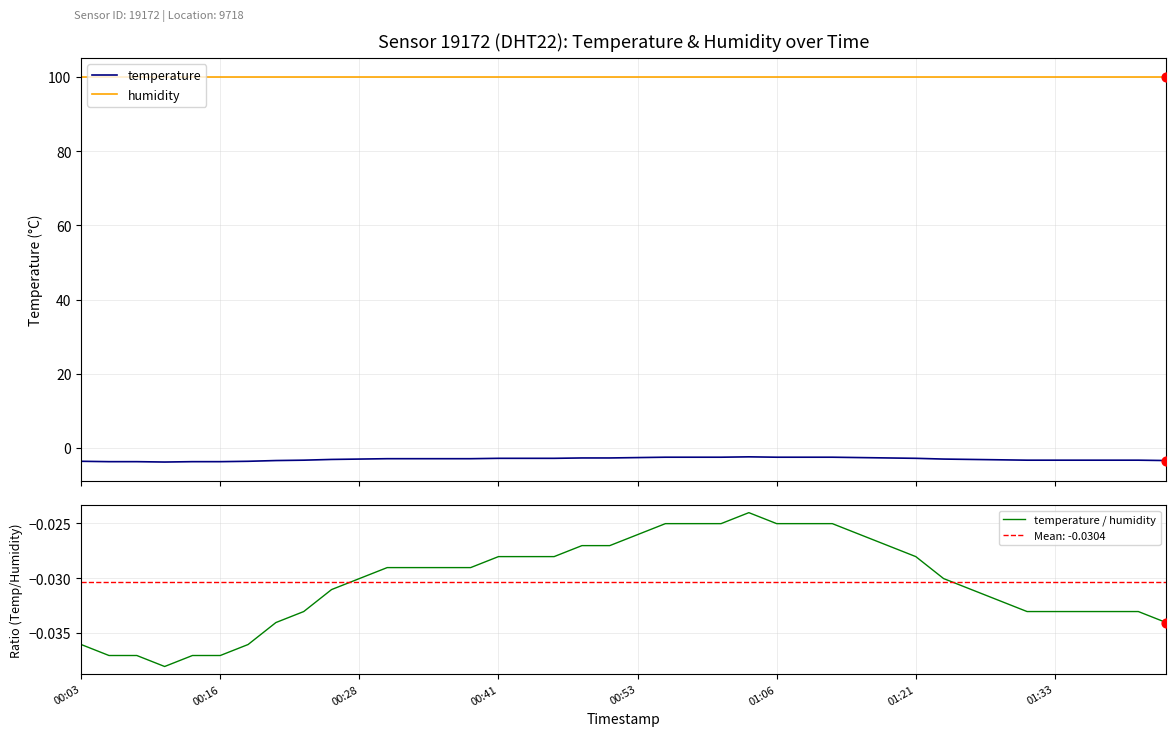

Is the value of temperature / humidity at 11 greater than the value of temperature at 18?

Yes